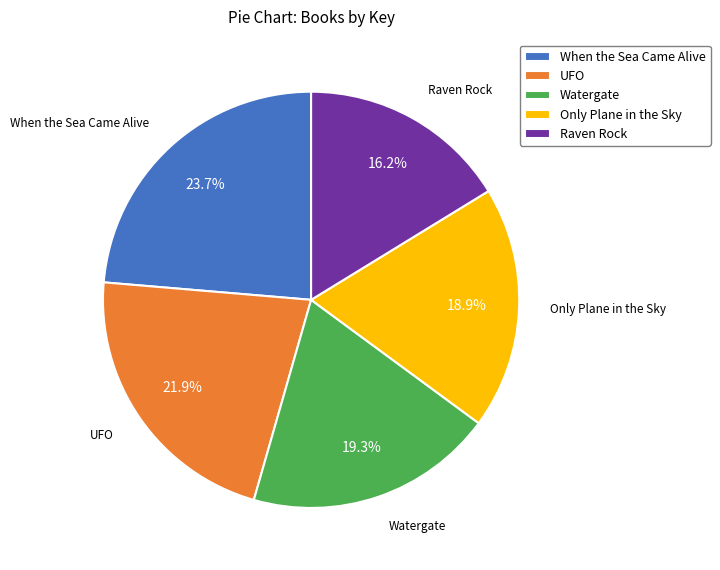

Does any single category account for the majority?

No